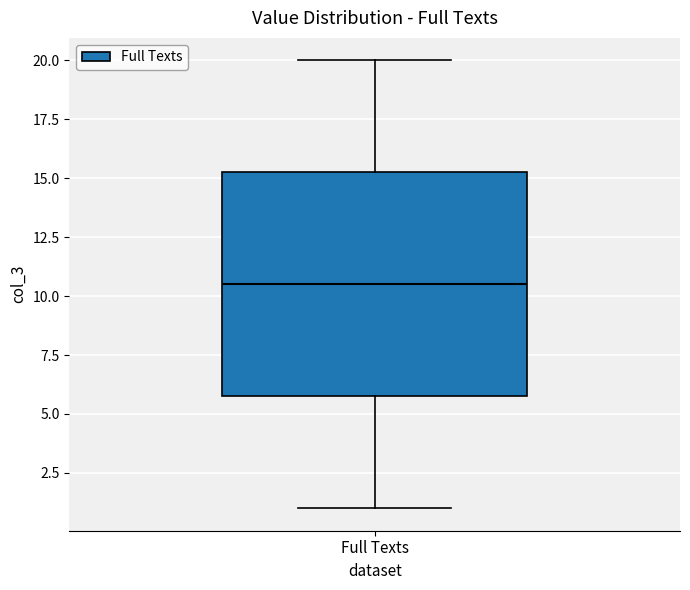

Read this box plot against the y-axis: the position of the median line, the range covered by the box, and the ends of both whiskers. The values are not printed on the chart, so give them approximately, as read against the axis.

median 10.5, box 6.0 to 15.5, whiskers 1.0 to 20.0